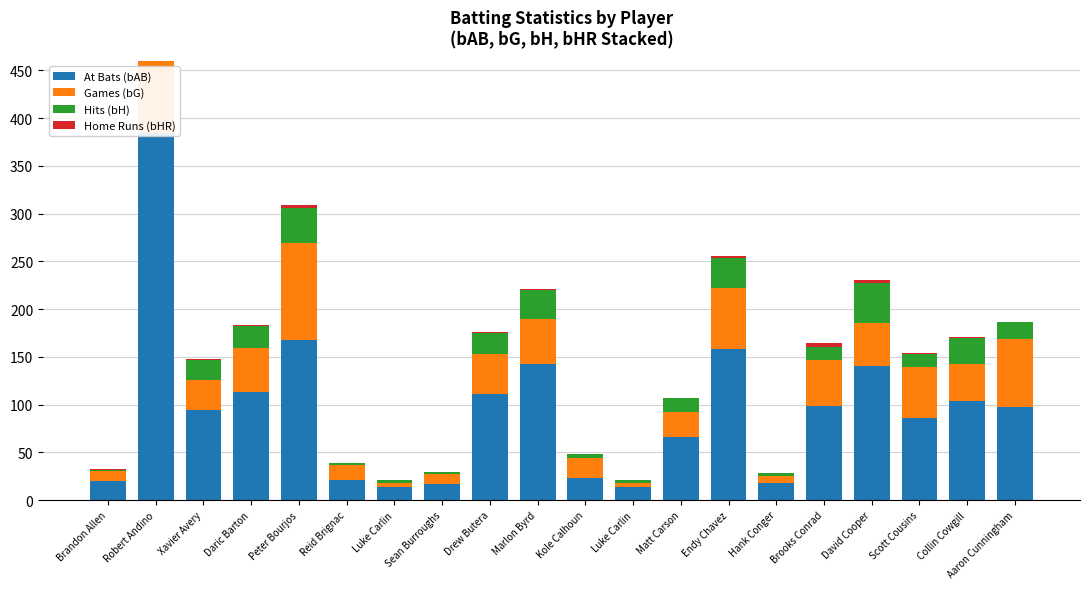

Reading left to right, transcribe all the data shown in this chart.

At Bats (bAB): 20	384	94	113	168	21	14	17	111	143	23	14	66	158	18	98	140	86	104	97
Games (bG): 10	127	32	46	101	16	4	10	42	47	21	4	26	64	7	49	45	53	38	72
Hits (bH): 2	81	21	23	37	2	3	2	22	30	4	3	15	32	3	13	42	14	28	17
Home Runs (bHR): 1	7	1	1	3	0	0	0	1	1	0	0	0	2	0	4	4	1	1	1